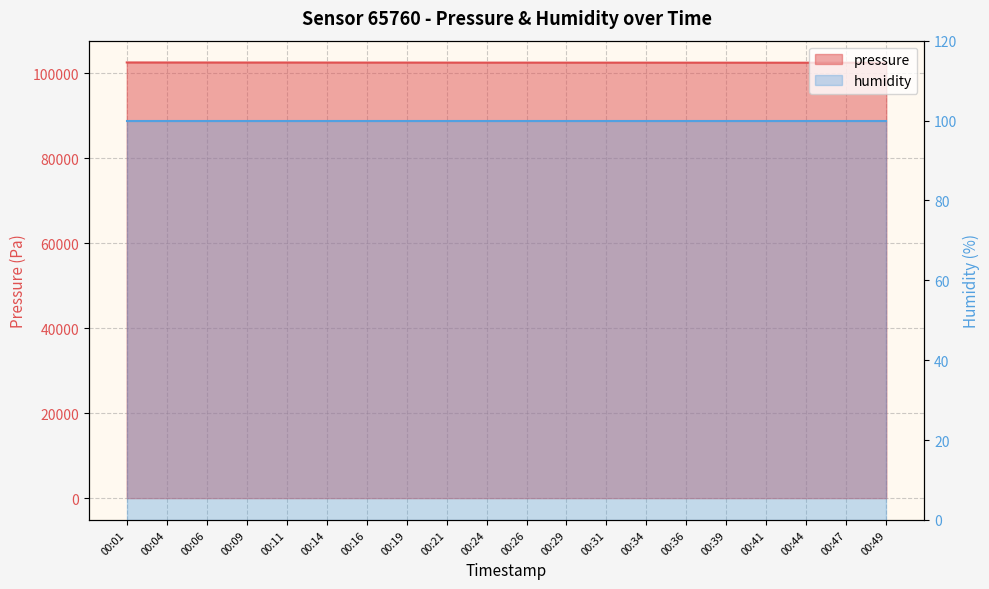

What is the sum of the values at 00:29 and 00:01?

204983.2